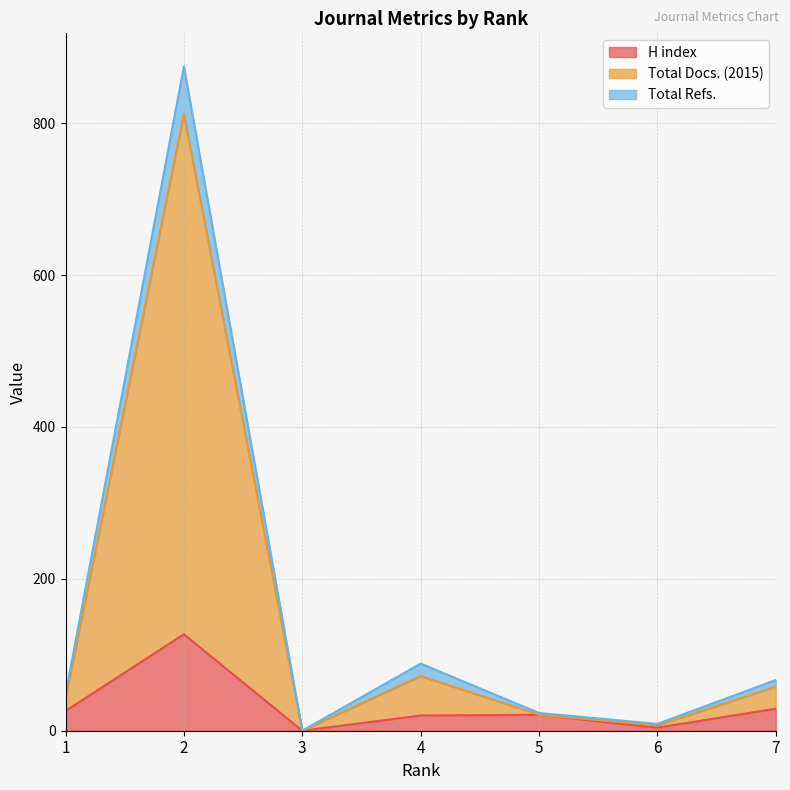

Is the value of Total Refs. at 5 greater than the value of Total Docs. (2015) at 6?

Yes